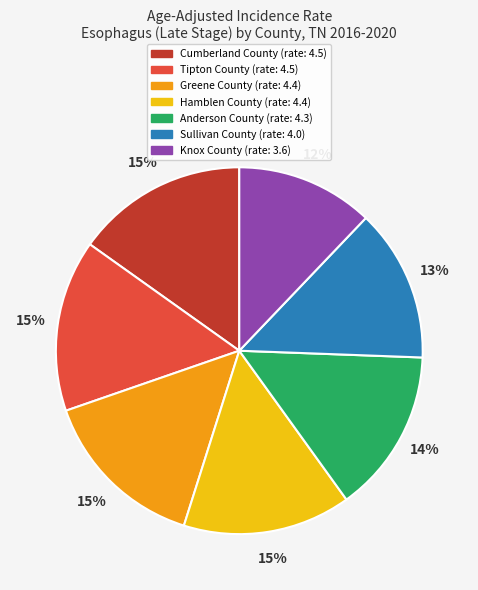

To the nearest percent, what is the average slice percentage?

14%